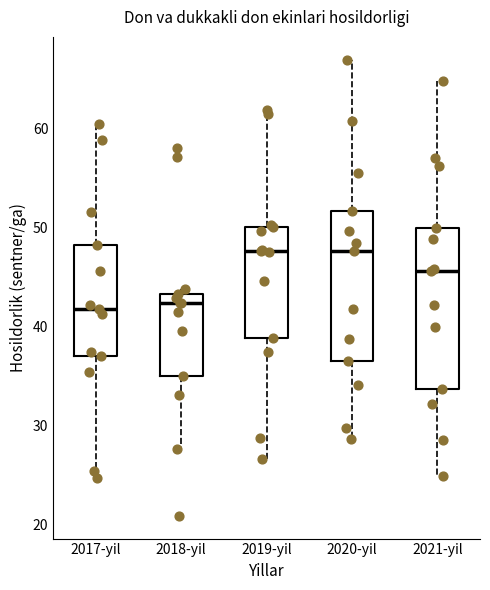

Which box is the tallest, from its lower edge to its upper edge?

2021-yil